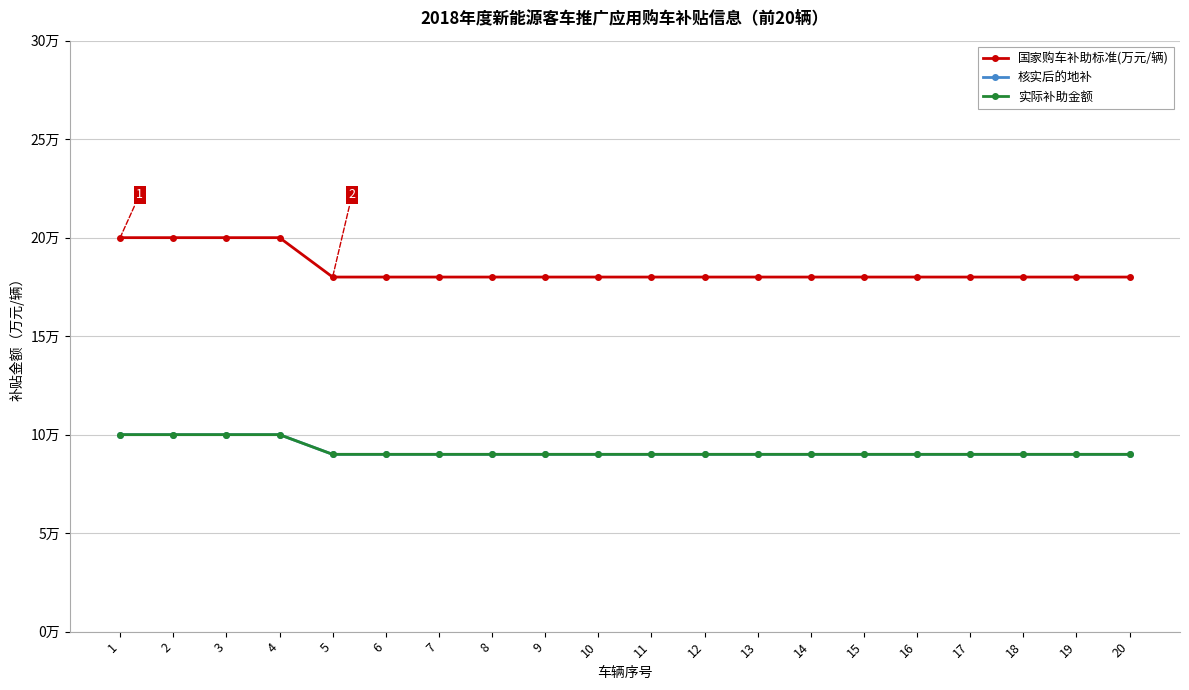

Does the chart have visible grid lines?

Yes